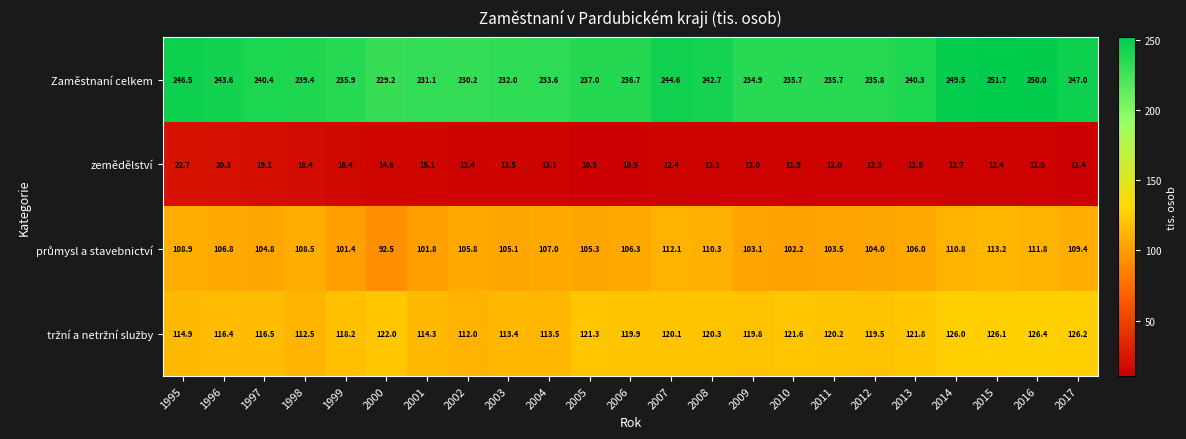

True or false: zemědělství has a value of 17.1 at 2017.

False